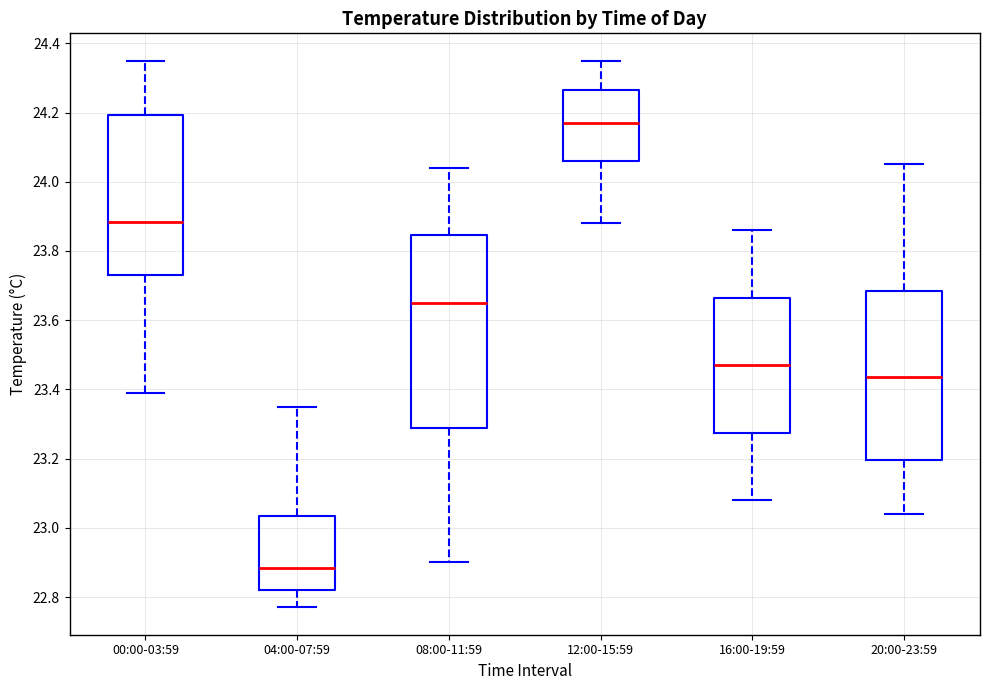

Where is the lower edge of the box for 16:00-19:59 on the y-axis? The values are not printed on the chart, so give them approximately, as read against the axis.

23.28